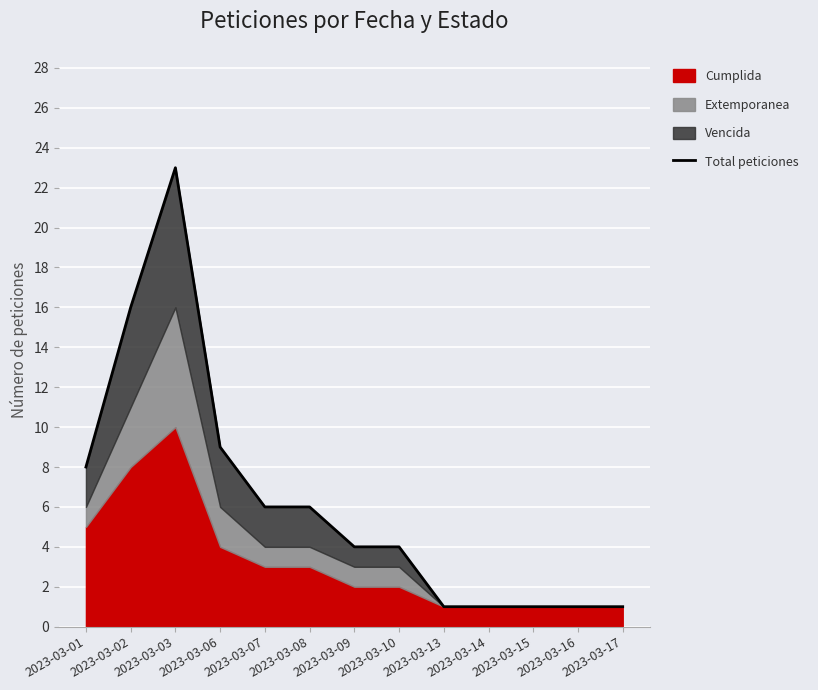

How many lines are shown in the chart?

1